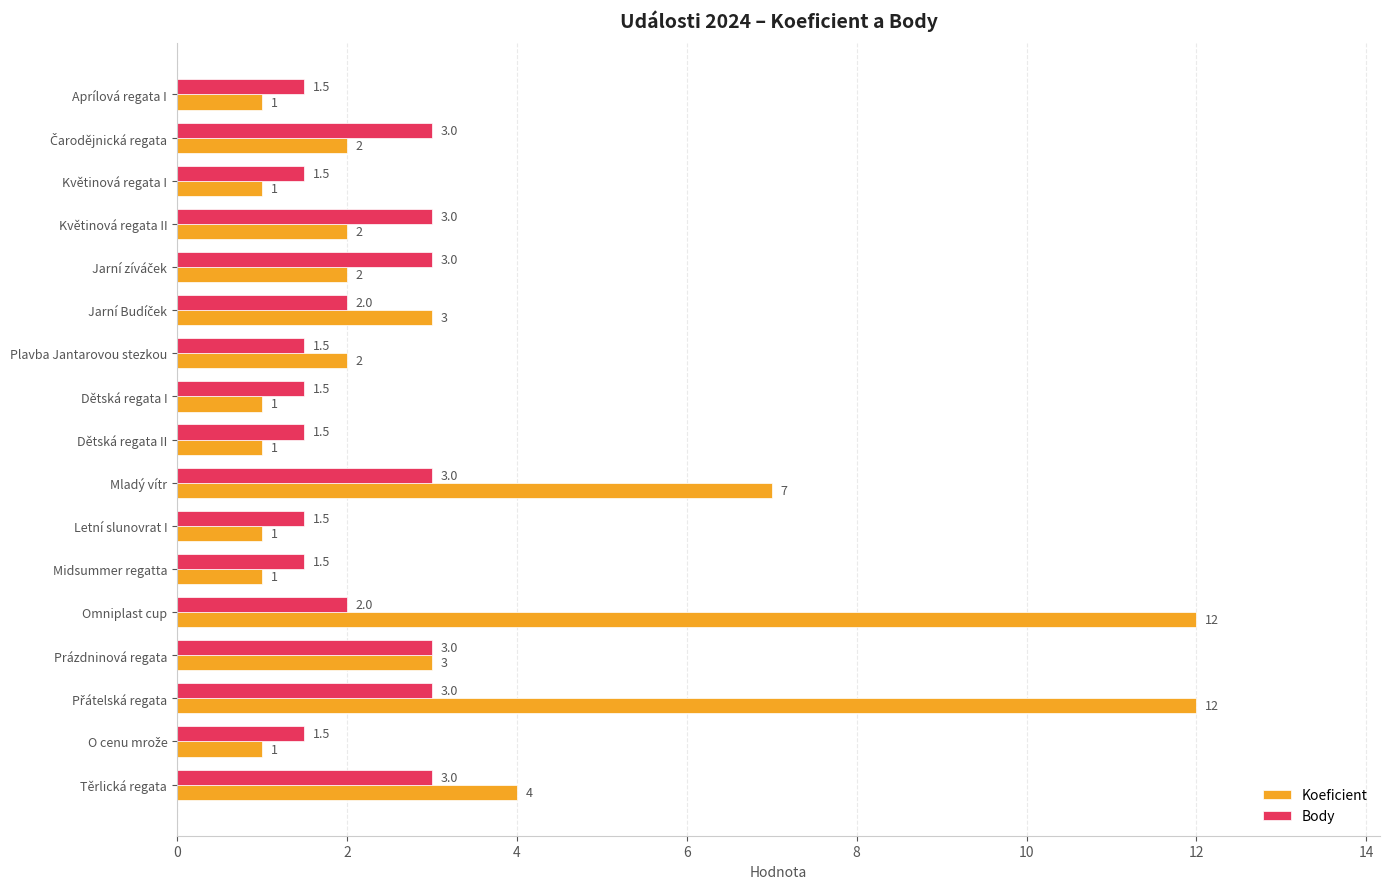

How many values in the Body series are below 2?

8